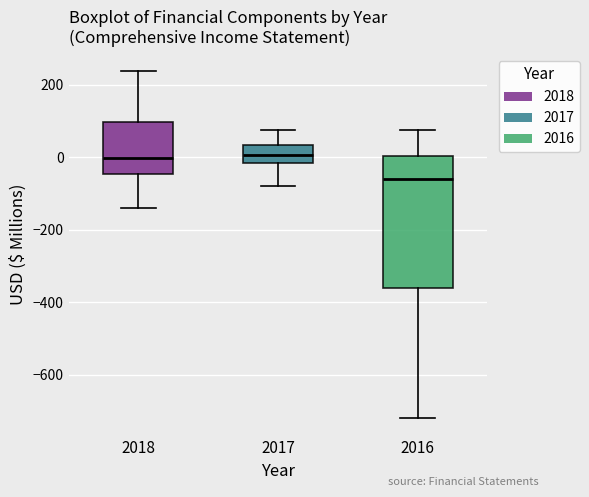

Reading left to right, transcribe this box plot: for each box, give where its median line is, the range the box spans, and where its two whiskers end, as read against the y-axis. The values are not printed on the chart, so give them approximately, as read against the axis.

2018: median 0, box -40 to 100, whiskers -140 to 240
2017: median 0, box -20 to 40, whiskers -80 to 80
2016: median -60, box -360 to 0, whiskers -720 to 80